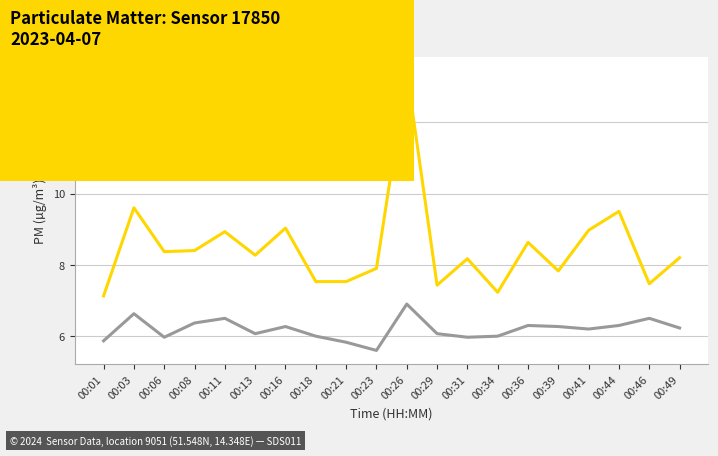

At which category is the sum across all series the highest?

00:26